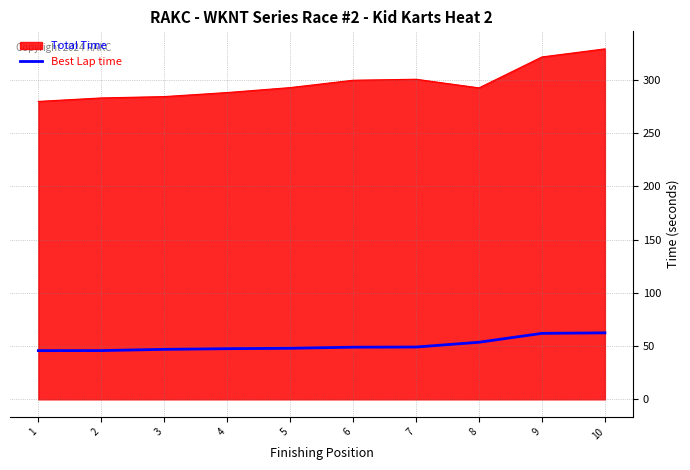

True or false: Best Lap time and Total Time cross at least once.

False